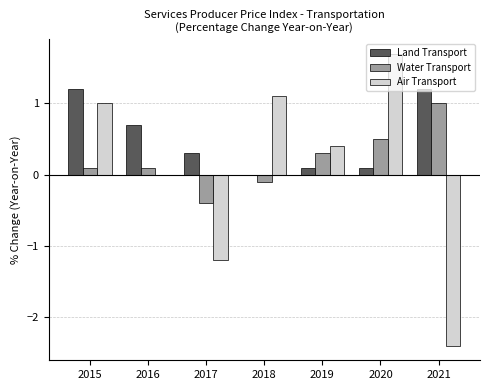

What is the highest value of the Air Transport series?

1.7